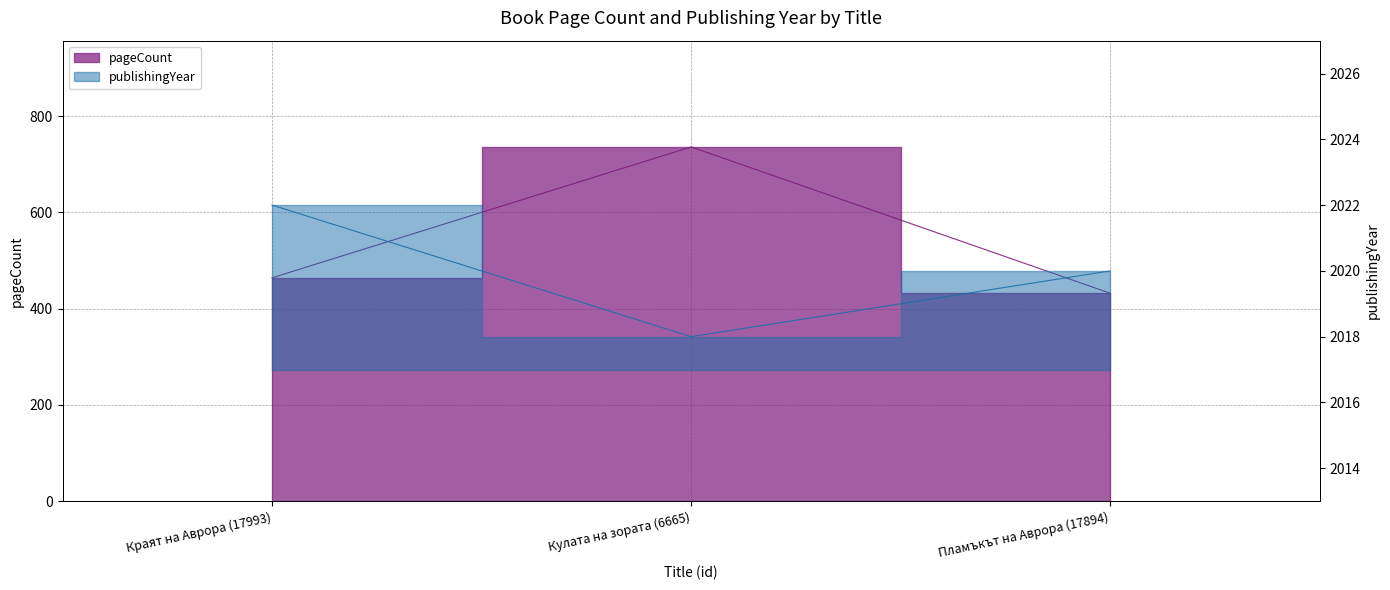

Count the publishingYear values in the range 2018 to 2022.

3